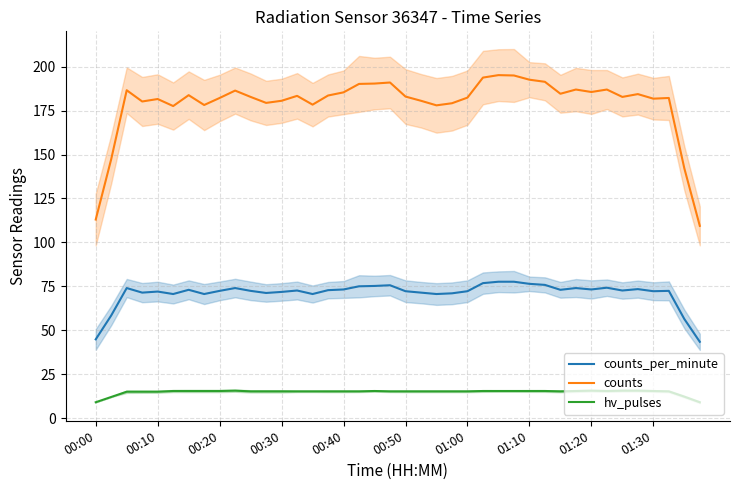

Which series has the largest range (max minus min)?

counts